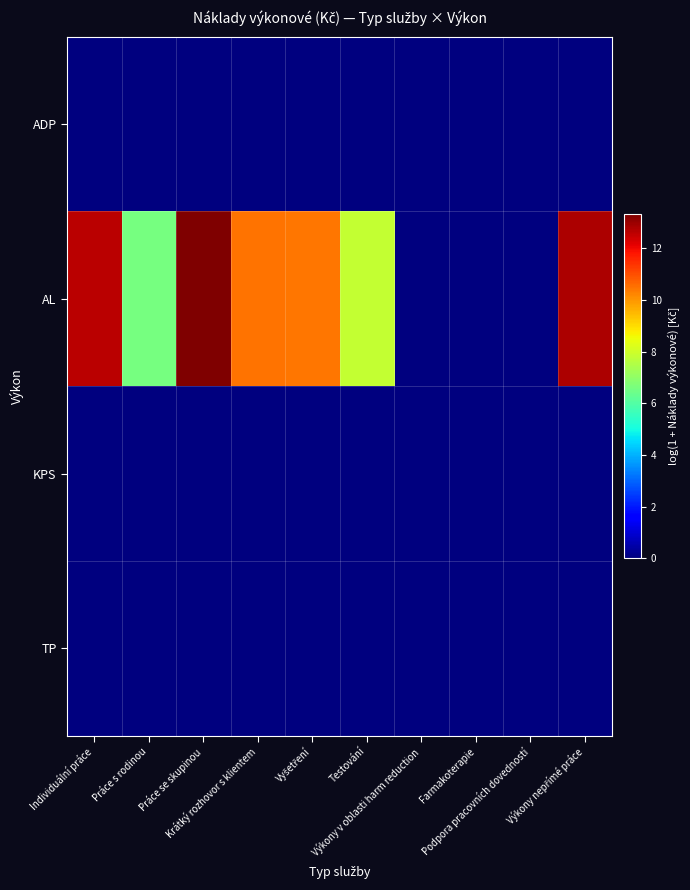

Which label corresponds to the largest value in the chart?

Práce se skupinou